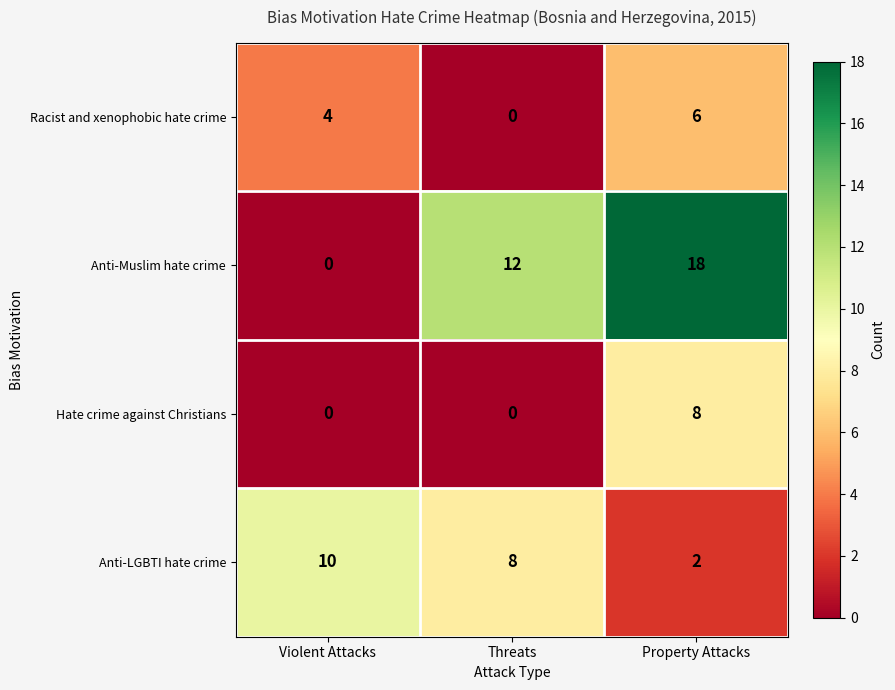

Which series has the largest total across all categories?

Anti-Muslim hate crime